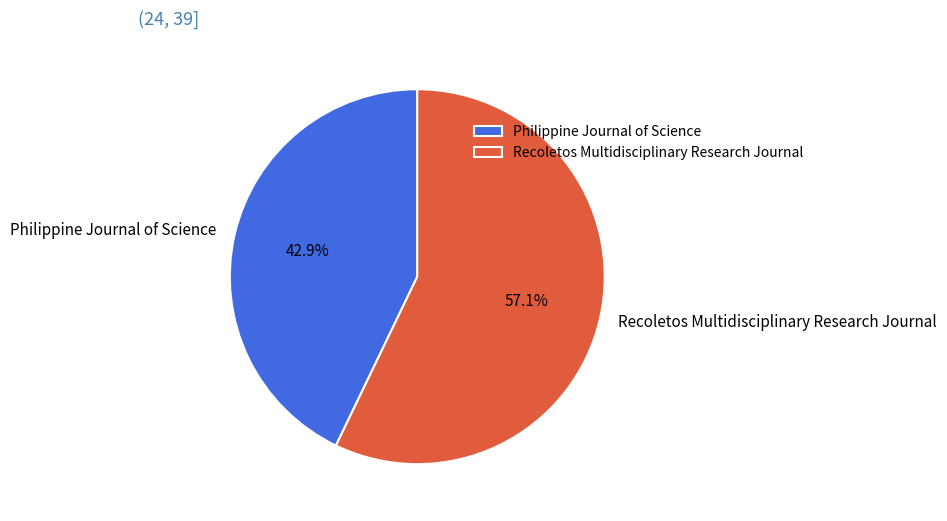

Which category has the biggest portion of the pie?

Recoletos Multidisciplinary Research Journal